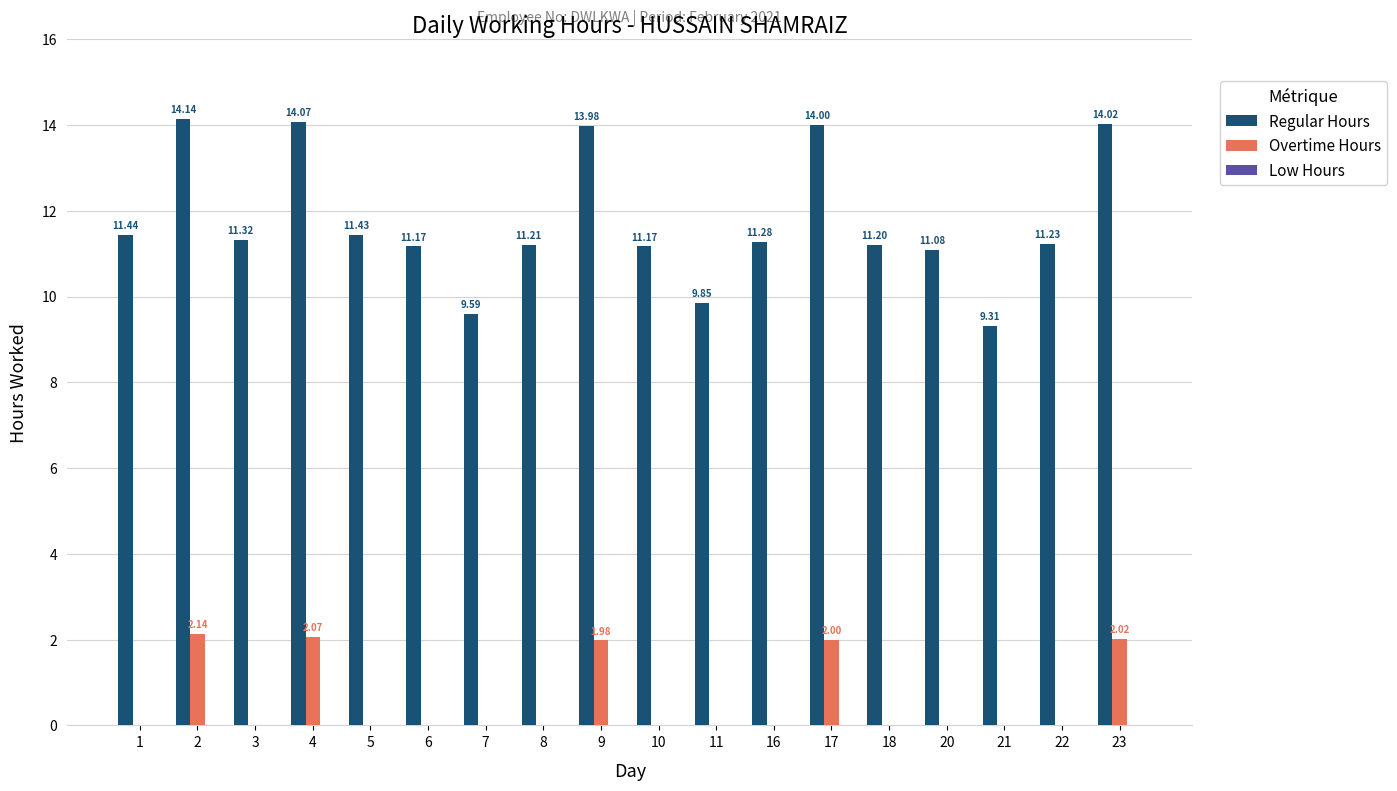

What is the sum of all Regular Hours values?

211.5